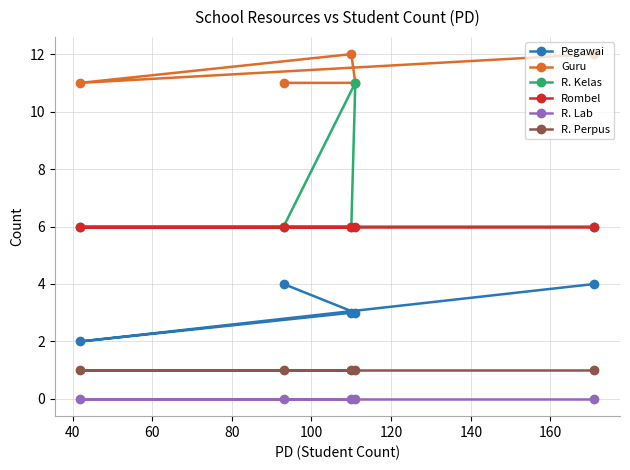

True or false: R. Perpus has more than 1 interior local peaks.

False